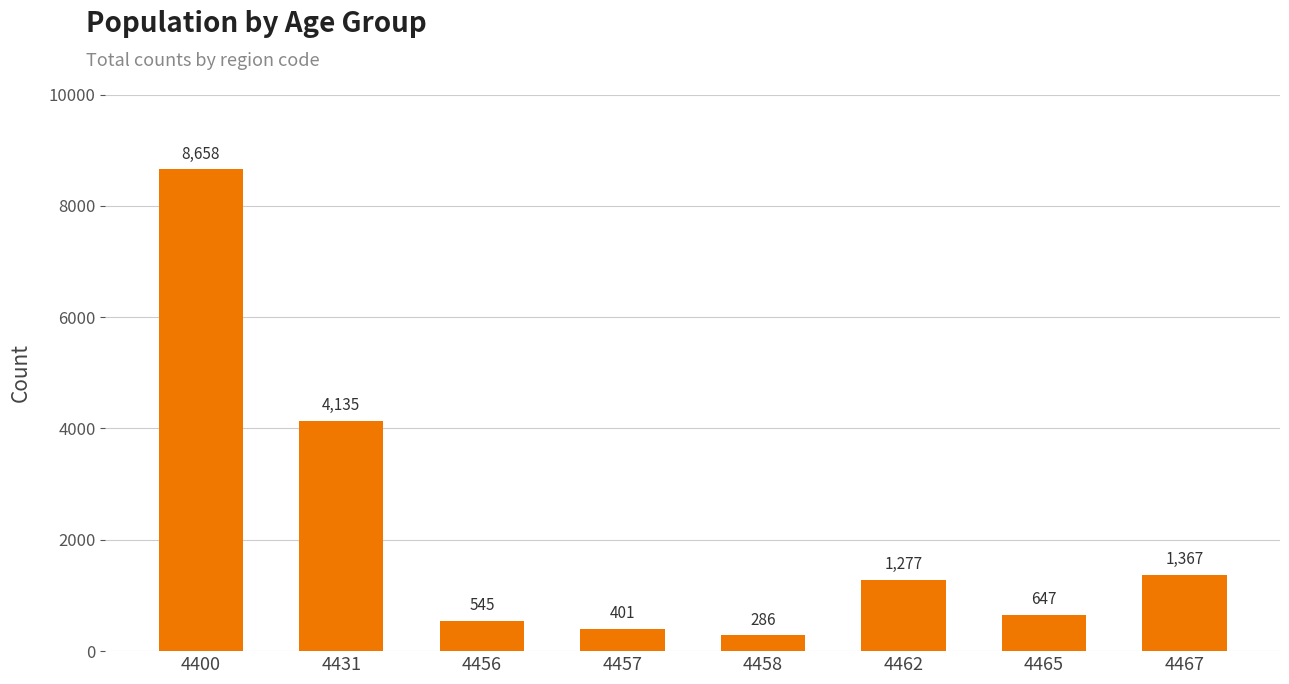

Reading left to right, list all the values displayed in this chart.

4400=8658	4431=4135	4456=545	4457=401	4458=286	4462=1277	4465=647	4467=1367